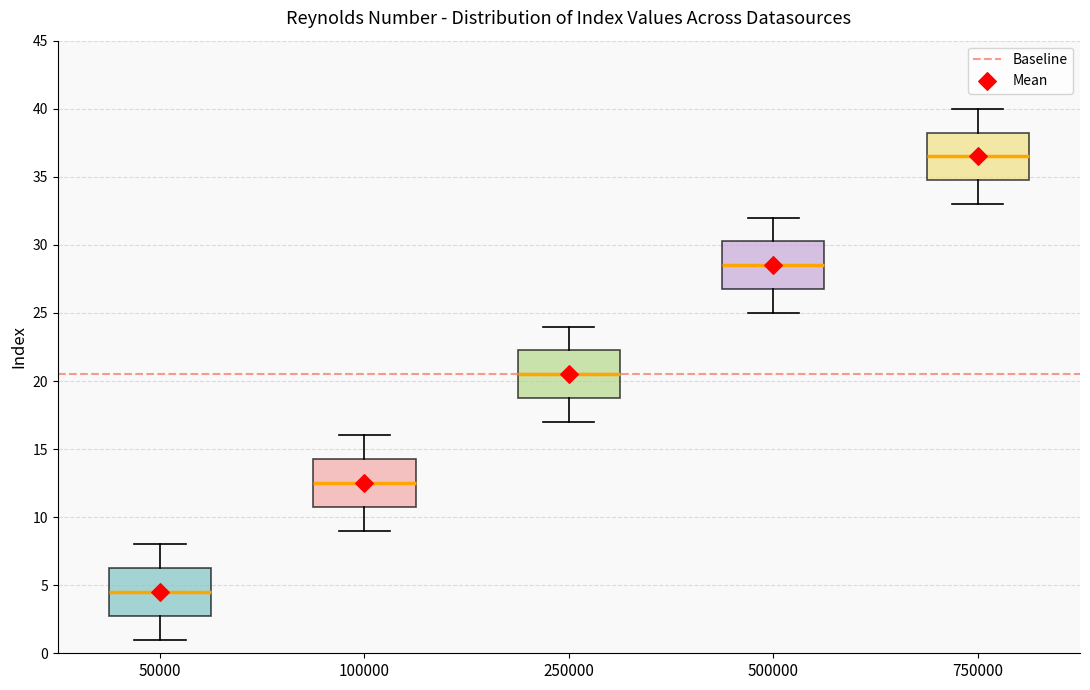

Reading left to right, read every box against the y-axis: the position of its median line, the range the box covers, and the ends of its whiskers. The values are not printed on the chart, so give them approximately, as read against the axis.

50000: median 4.5, box 3.0 to 6.5, whiskers 1.0 to 8.0
100000: median 12.5, box 11.0 to 14.5, whiskers 9.0 to 16.0
250000: median 20.5, box 19.0 to 22.5, whiskers 17.0 to 24.0
500000: median 28.5, box 27.0 to 30.5, whiskers 25.0 to 32.0
750000: median 36.5, box 35.0 to 38.5, whiskers 33.0 to 40.0